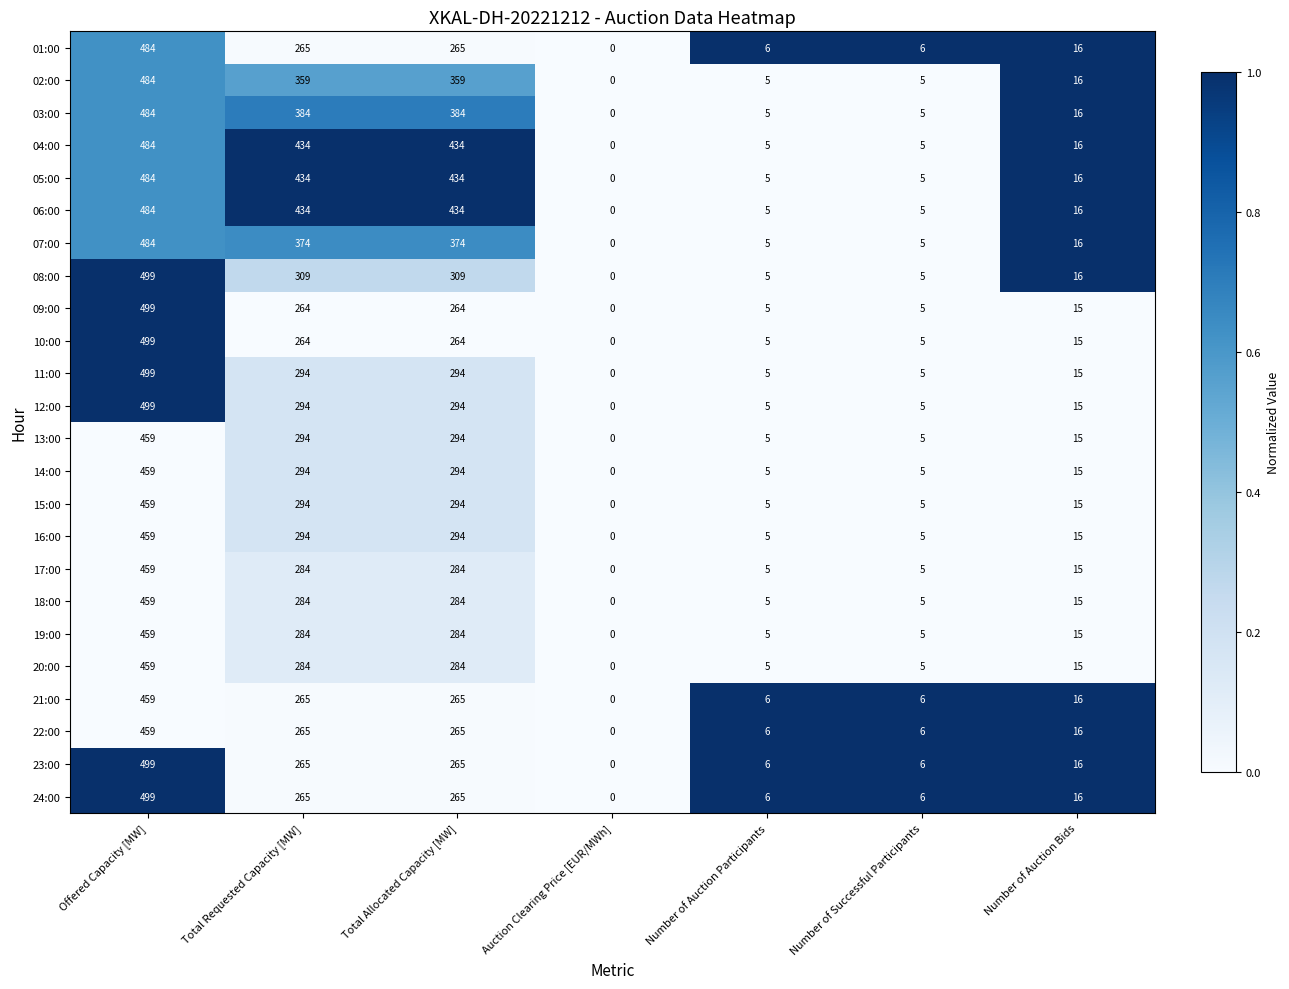

At which category is the sum across all series the highest?

Offered Capacity [MW]